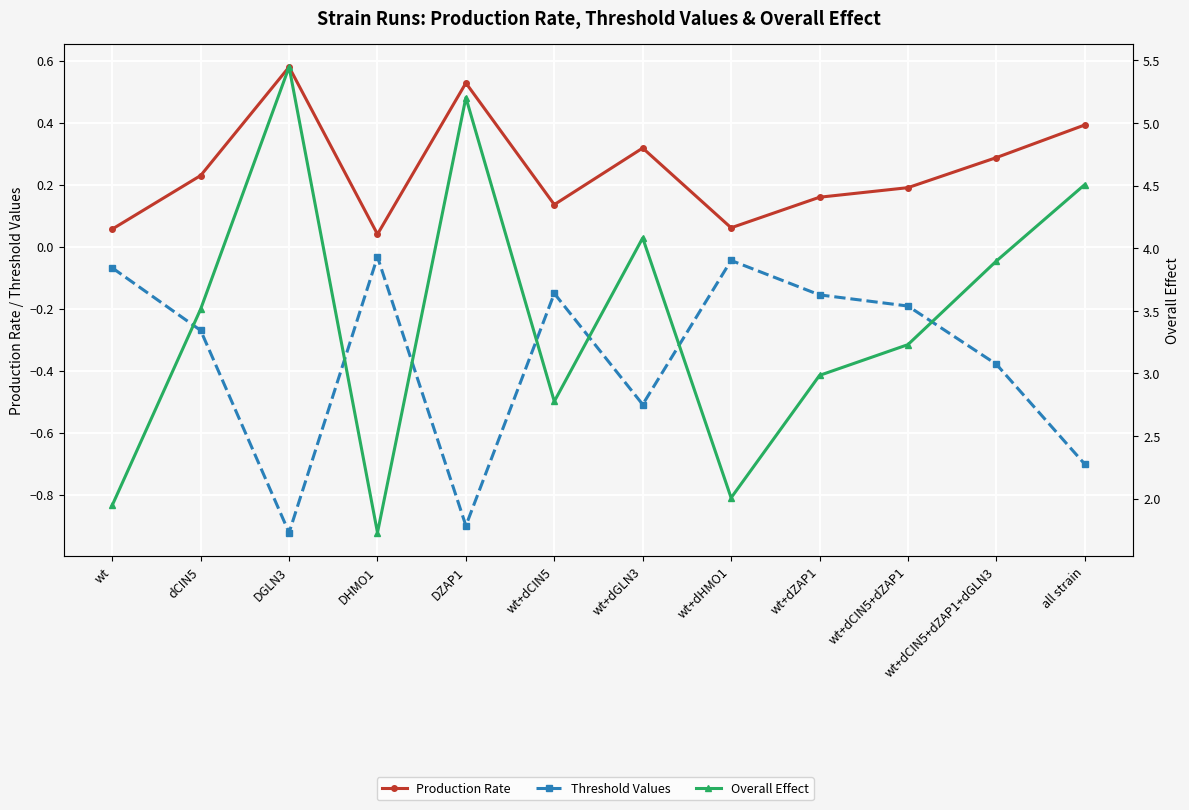

Which category has the lowest value in the Overall Effect series?

DHMO1